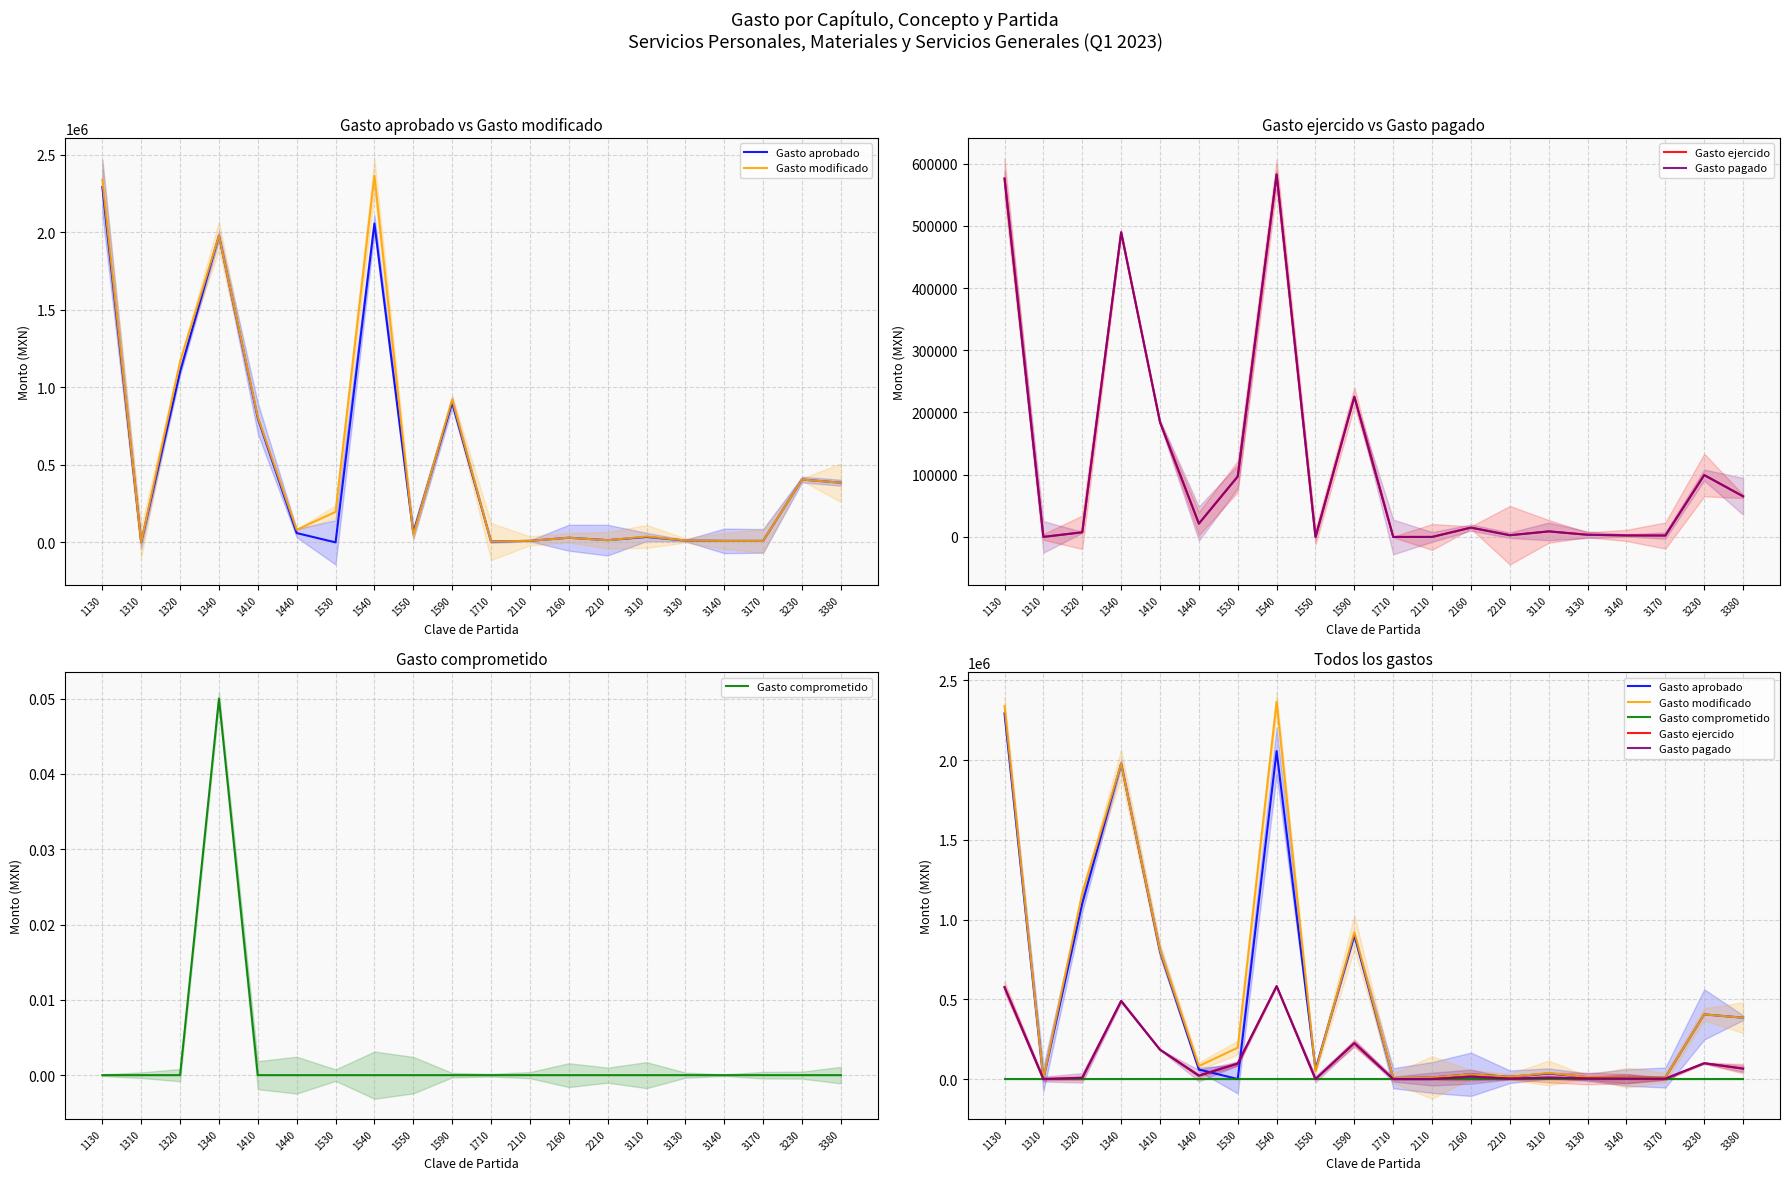

Which series has the largest range (max minus min)?

Gasto modificado